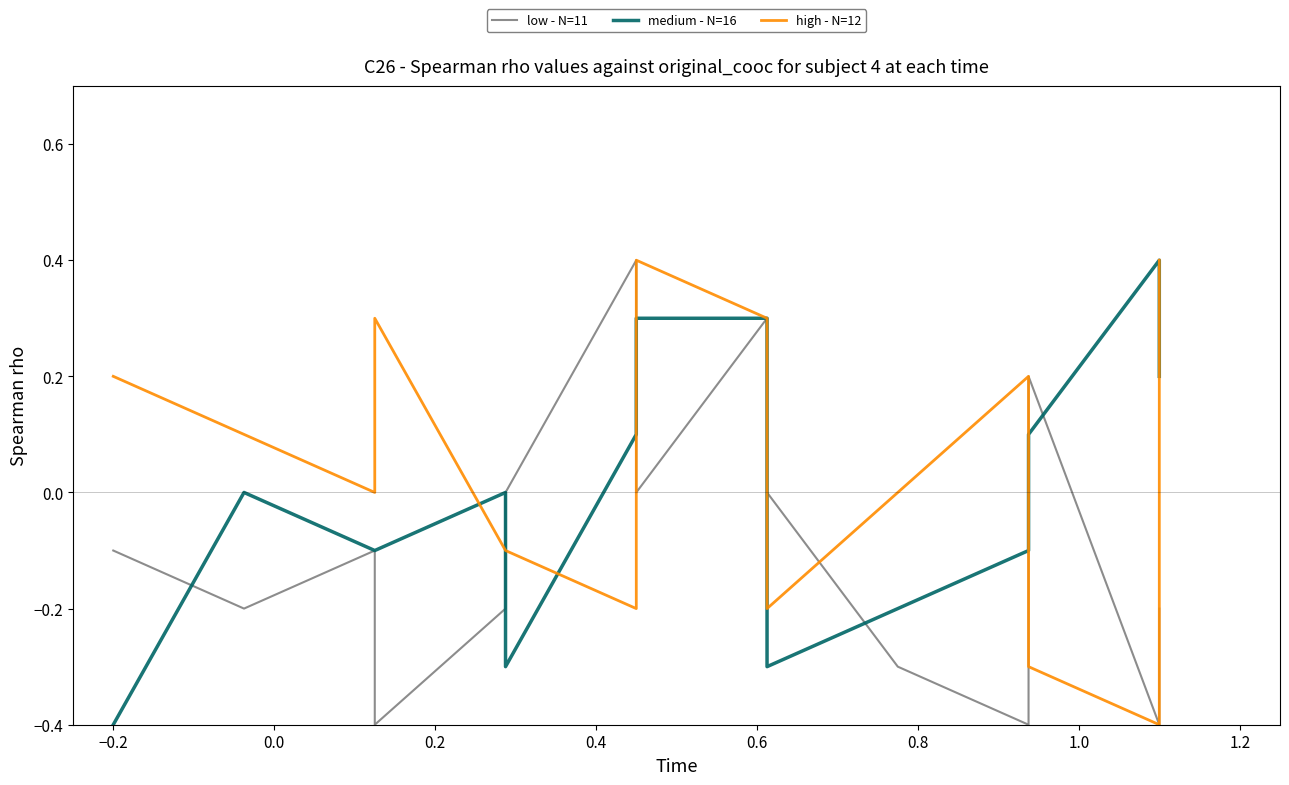

List the series in order of their overall mean, lowest first.

low - N=11, medium - N=16, high - N=12